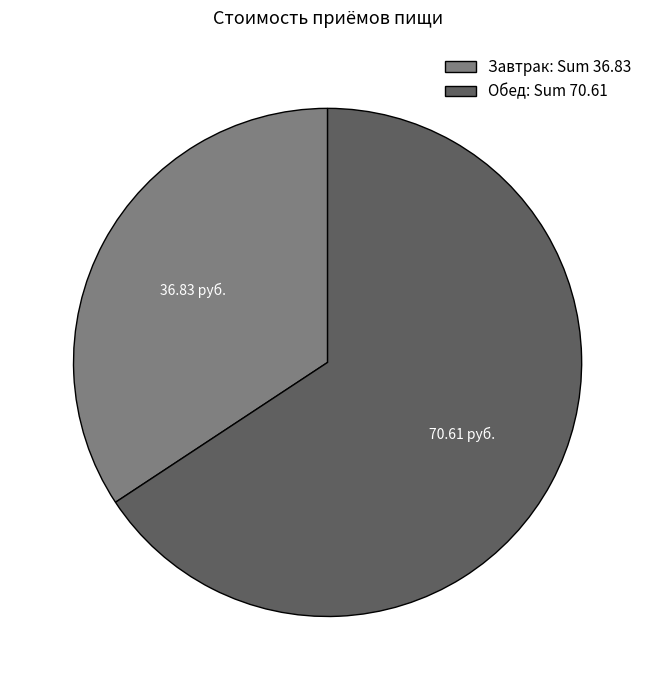

Which has a higher value, Обед: Sum 70.61 or Завтрак: Sum 36.83?

Обед: Sum 70.61